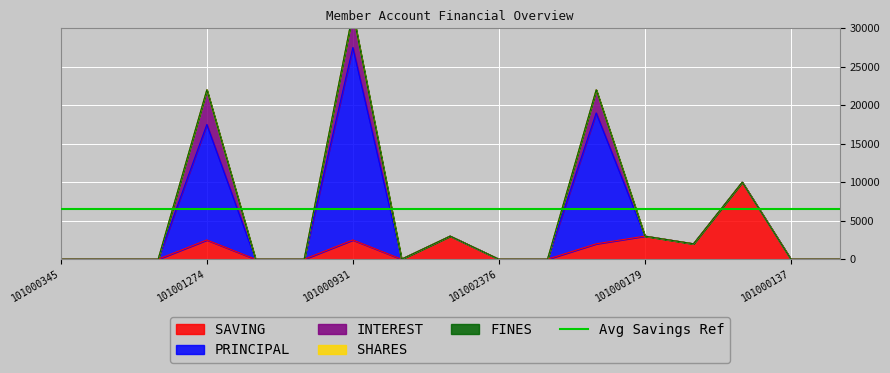

Reading right to left, transcribe all the data shown in this chart.

SAVING: 0	0	10000	2000	3000	2000	0	0	3000	0	2500	0	0	2500	0	0	0
PRINCIPAL: 0	0	0	0	0	17000	0	0	0	0	25000	0	0	15000	0	0	0
INTEREST: 0	0	0	0	0	3000	0	0	0	0	4500	0	0	4500	0	0	0
SHARES: 0	0	0	0	0	0	0	0	0	0	0	0	0	0	0	0	0
FINES: 0	0	0	0	0	0	0	0	0	0	0	0	0	0	0	0	0